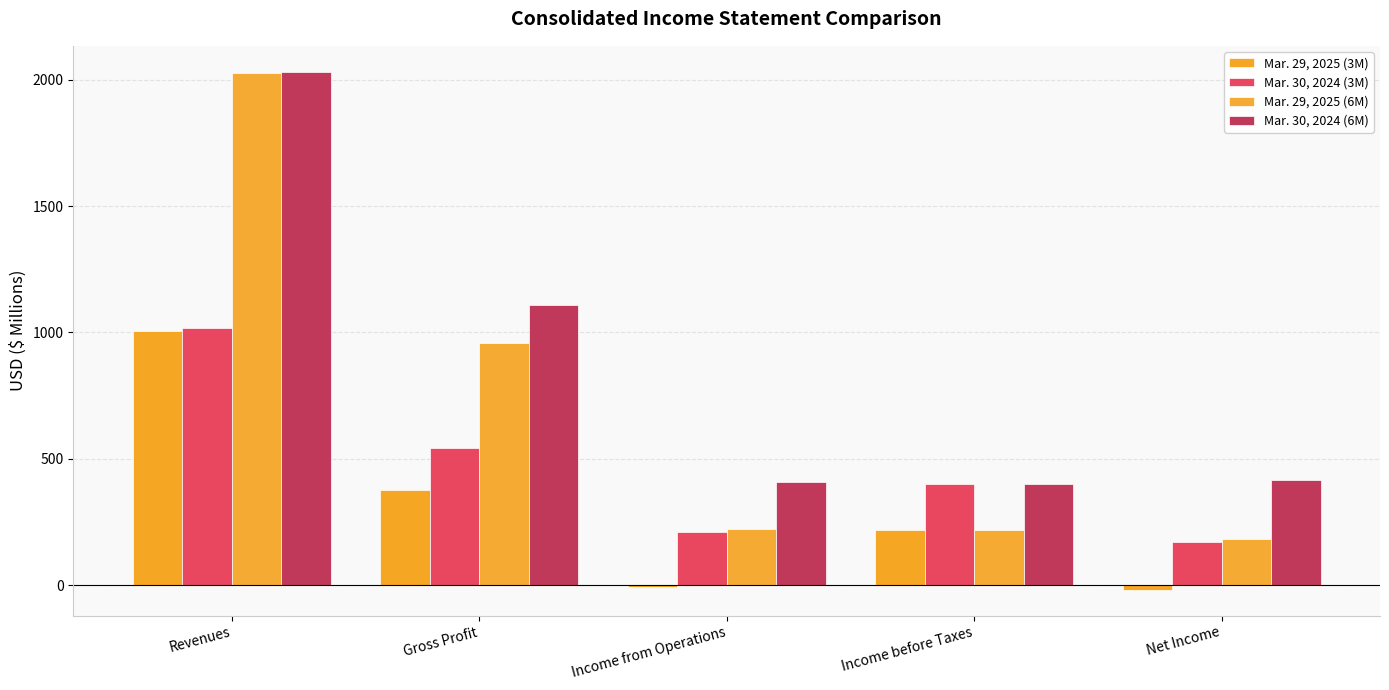

What is the difference between the maximum and second lowest values in the Mar. 30, 2024 (6M) series?

1622.3